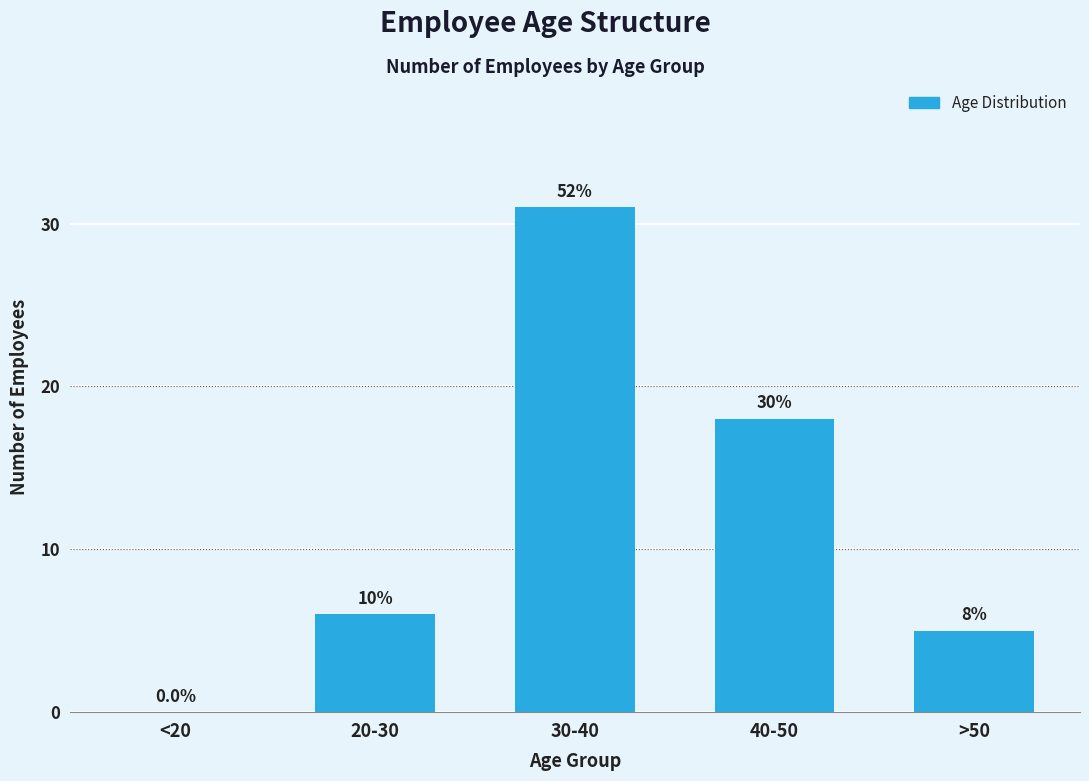

Reading left to right, list all the values displayed in this chart.

<20=0	20-30=6	30-40=31	40-50=18	>50=5